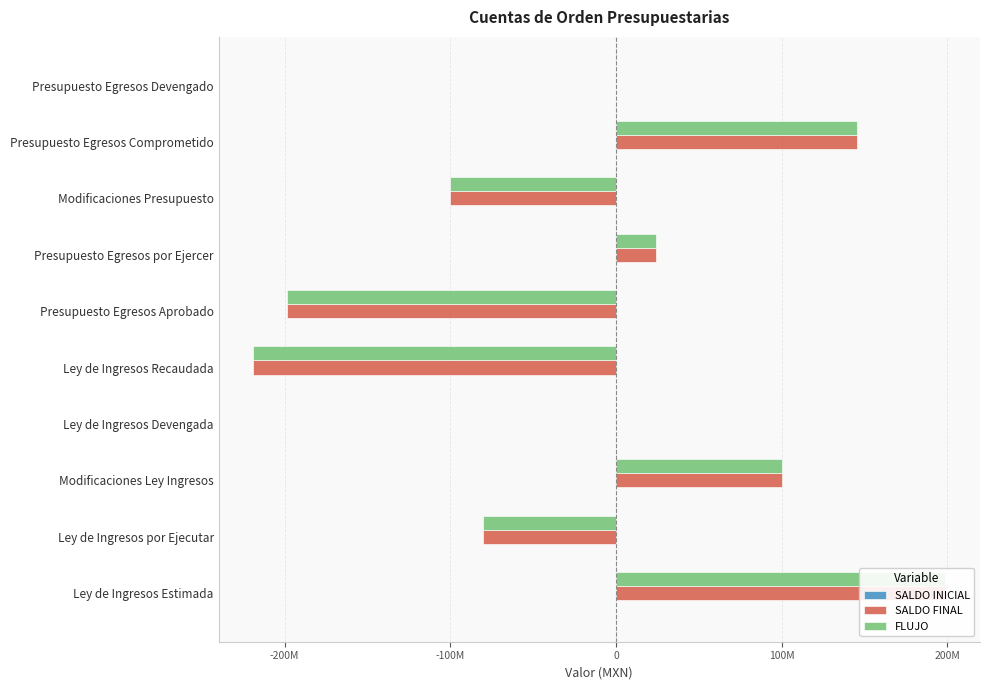

How many data points in FLUJO are less than 41859?

5